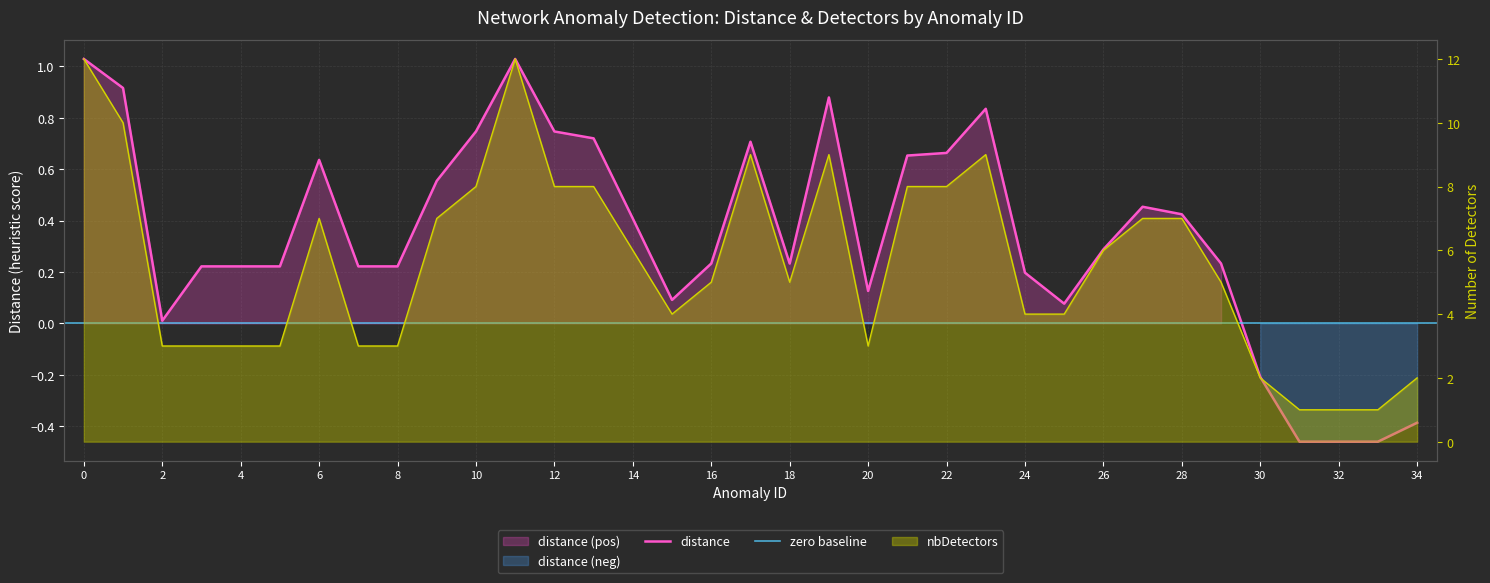

What is the minimum value shown in the chart?

-0.5